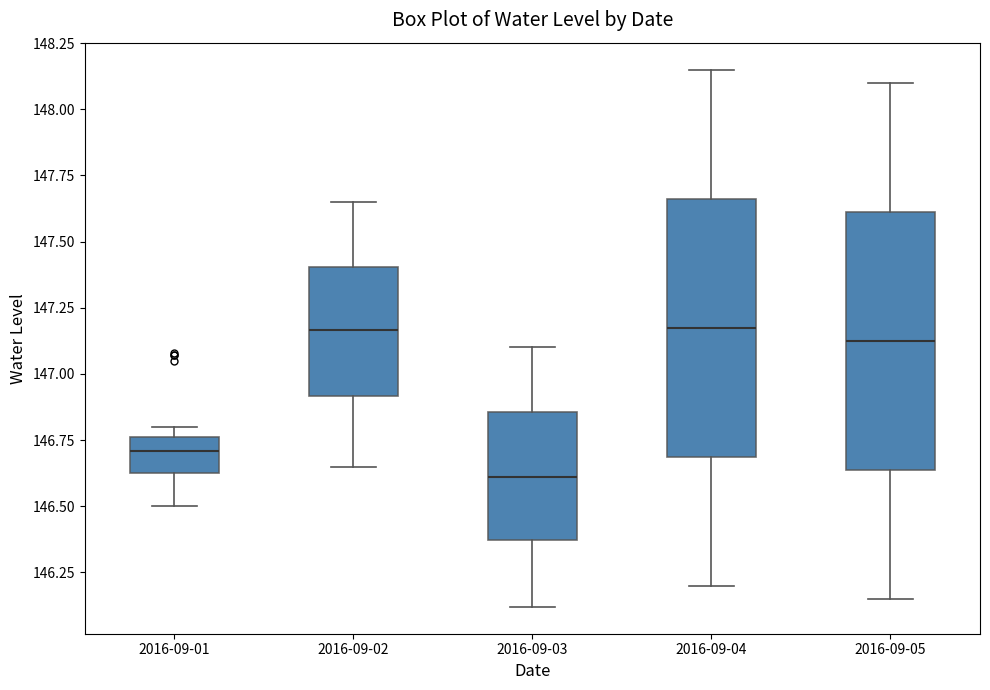

Which box has the lowest median line?

2016-09-03